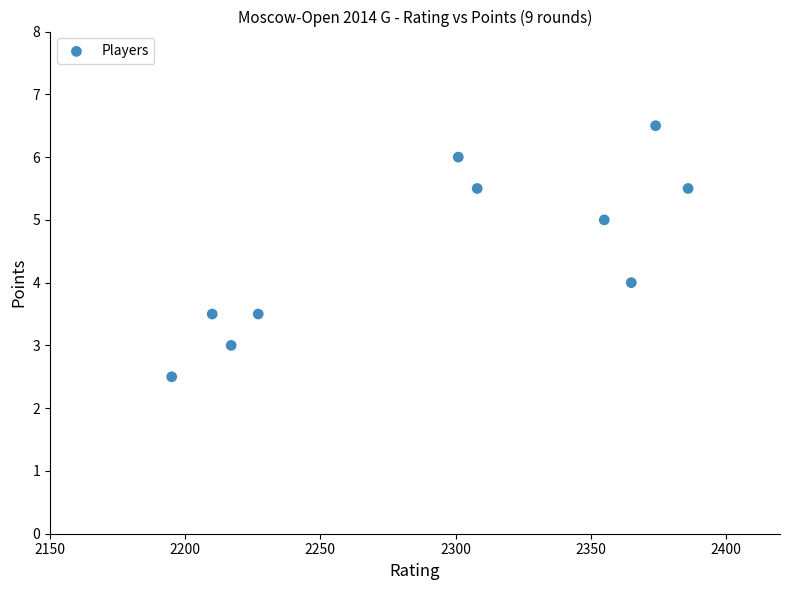

What is the range of X values (max minus min)?

191.0